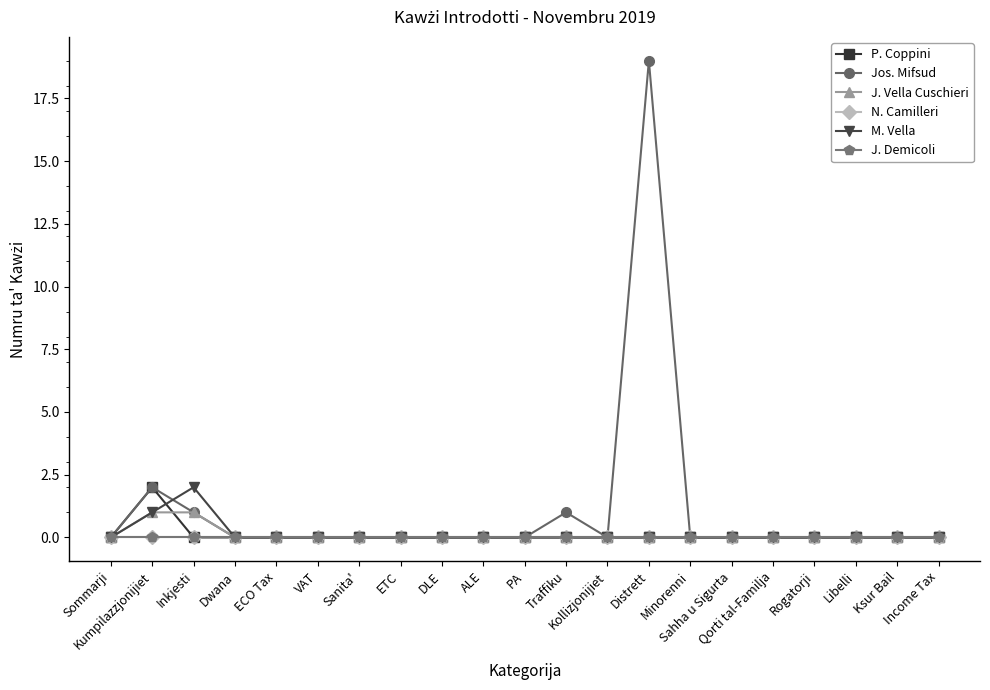

Between which two adjacent categories do J. Vella Cuschieri and P. Coppini first intersect?

Kumpilazzjonijiet and Inkjesti